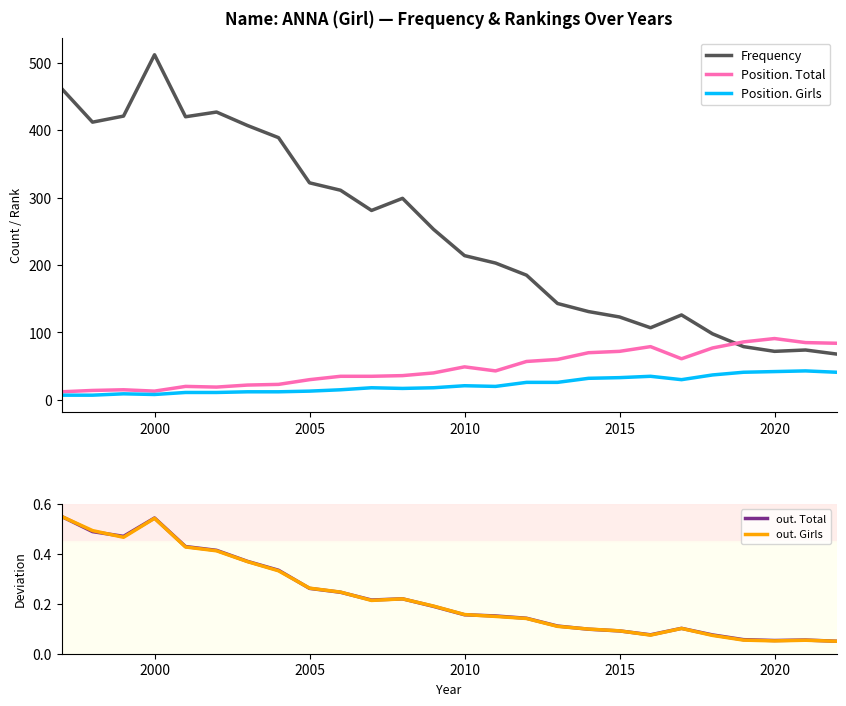

True or false: Position. Girls and Frequency intersect in this chart.

False